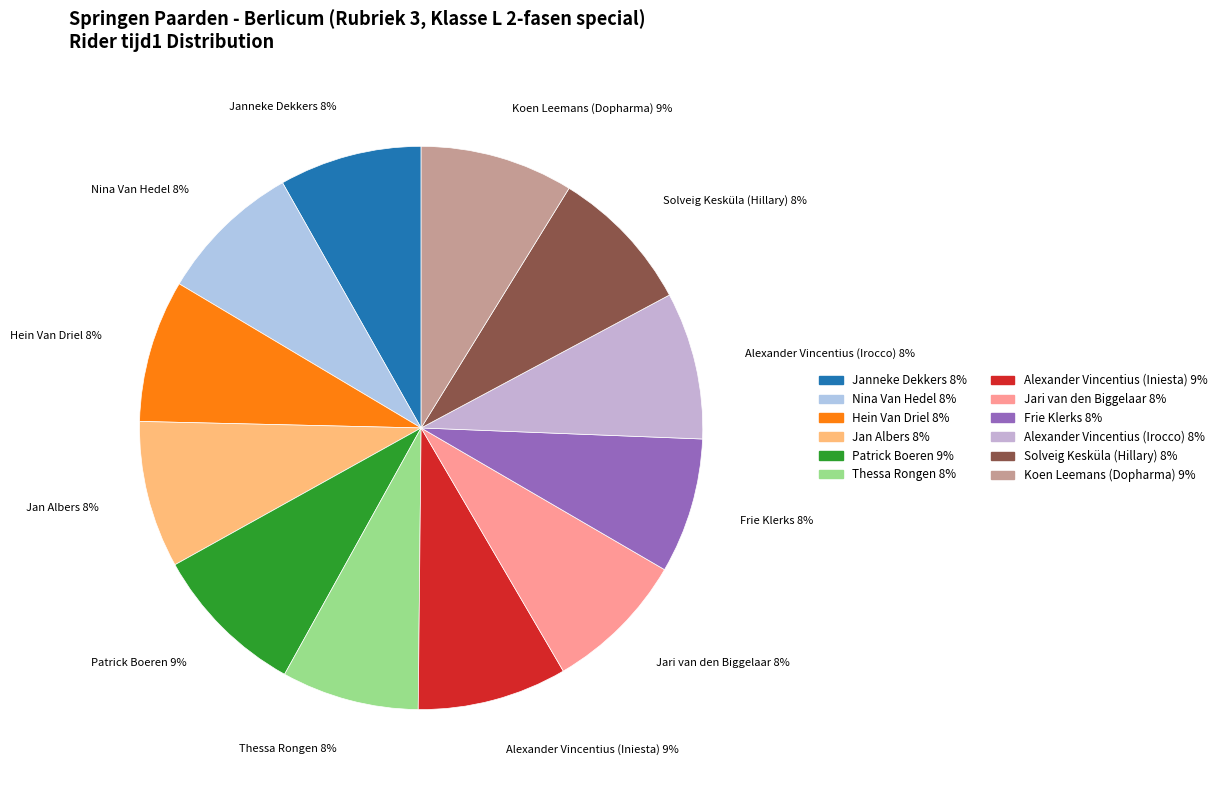

Combined, do Frie Klerks and Koen Leemans (Dopharma) account for over 50%?

No